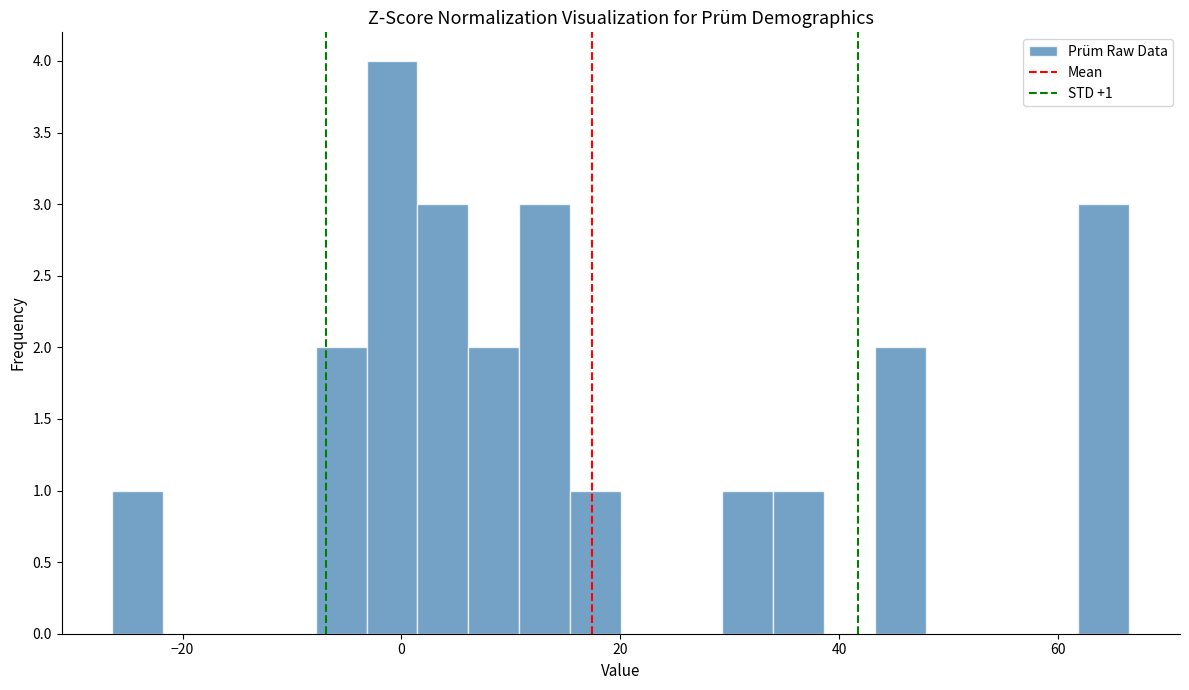

Read against the x-axis, roughly where is the centre of the tallest bar?

0